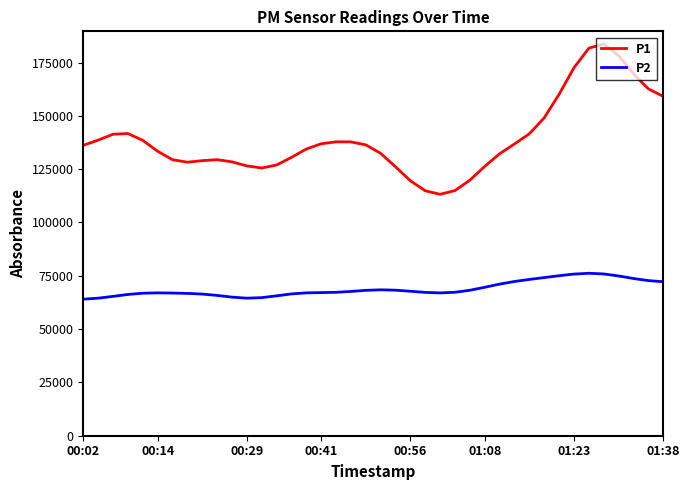

Does the chart display data point markers on the line(s)?

No